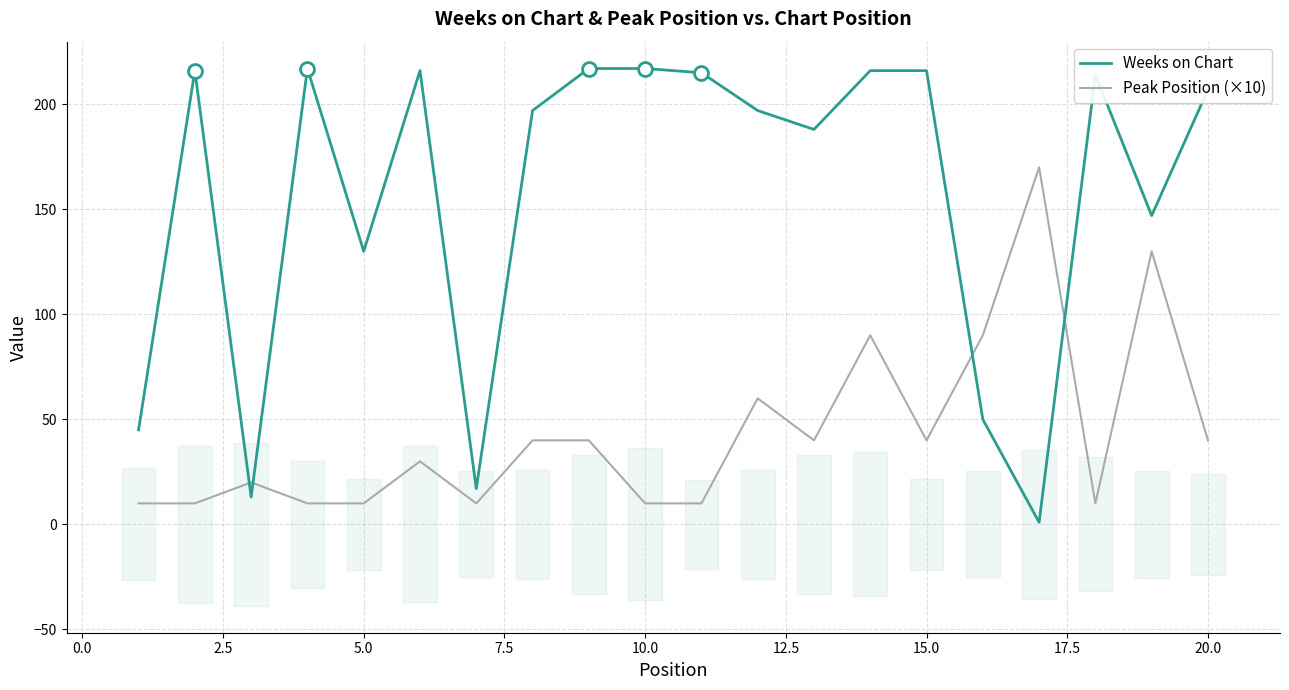

How many data points in Peak Position (×10) are less than 40?

10